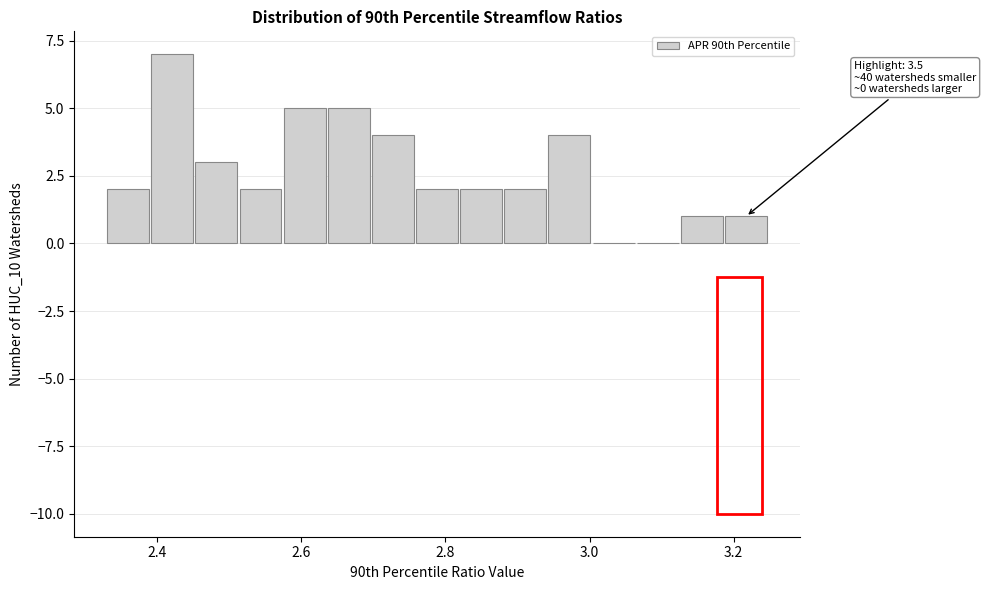

Read against the x-axis, roughly where is the centre of the tallest bar?

2.42